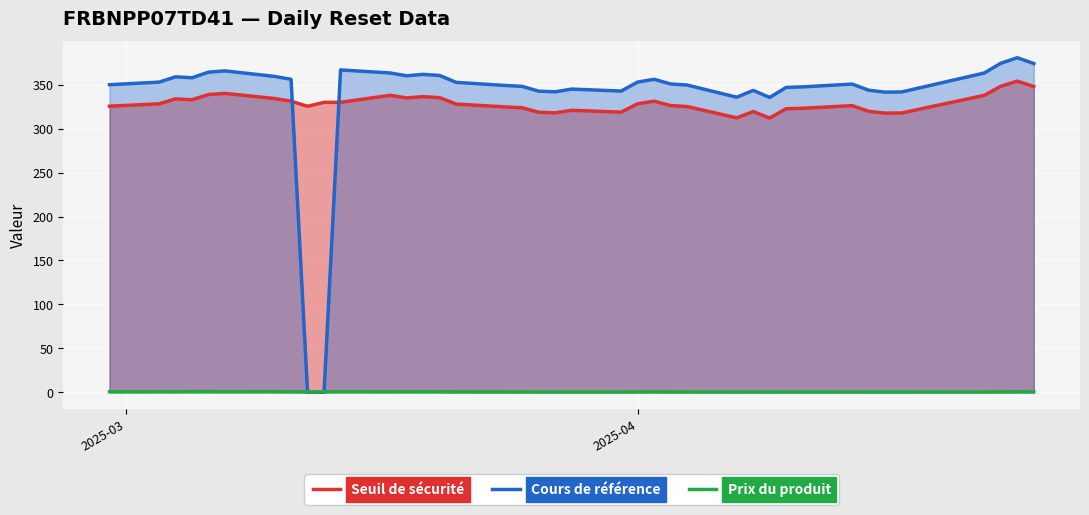

Which series has the largest range (max minus min)?

Cours de référence